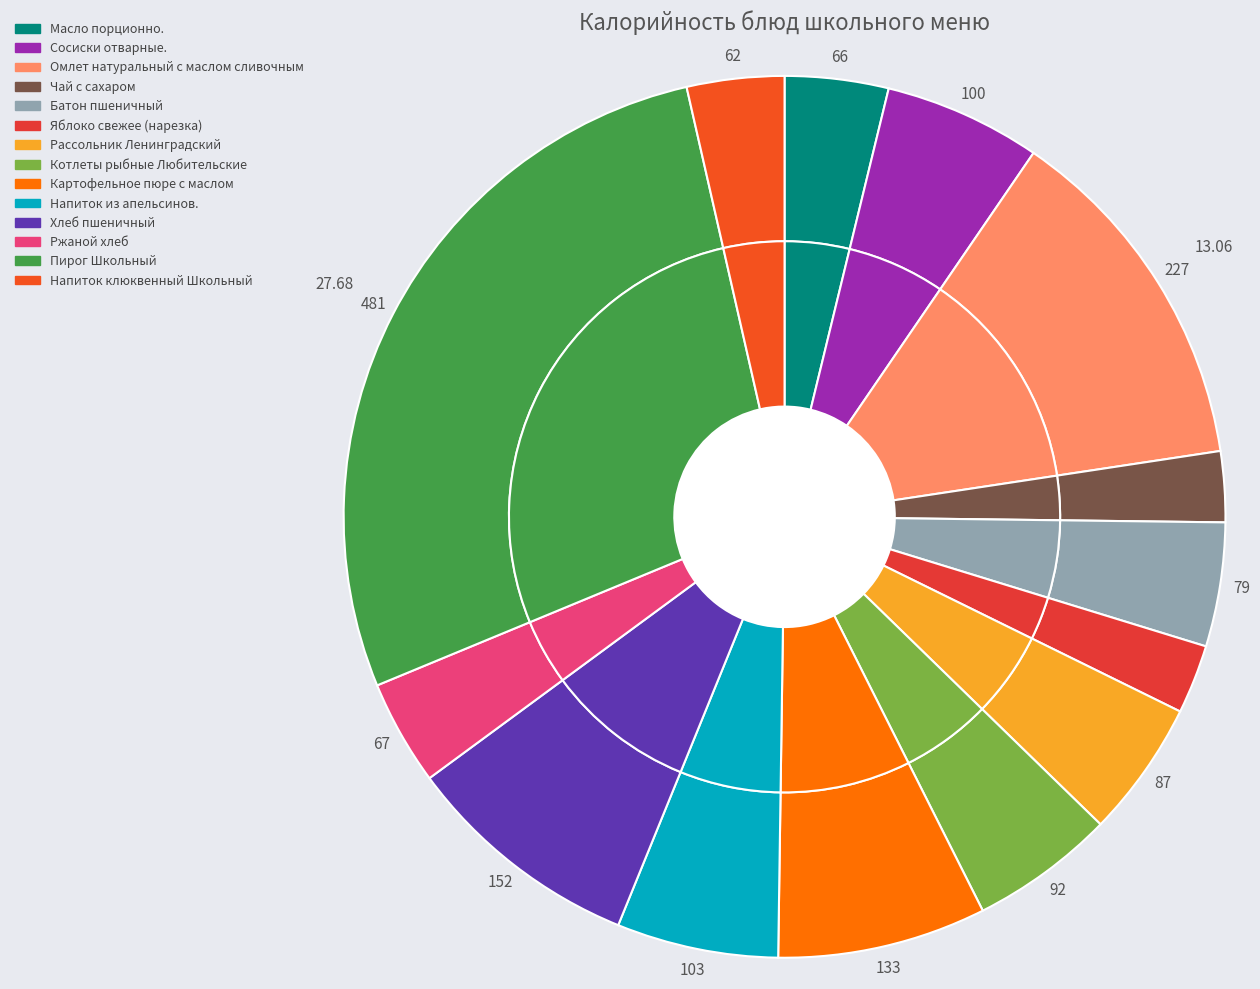

The Напиток из апельсинов. slice represents 6% of the pie. True or false?

True